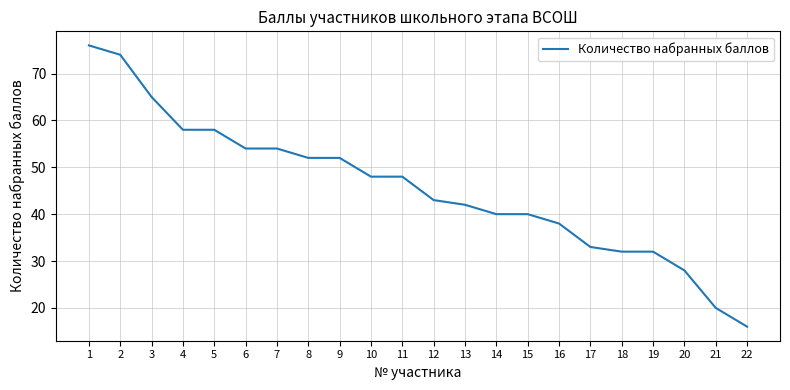

Where does the data first go above 48?

1